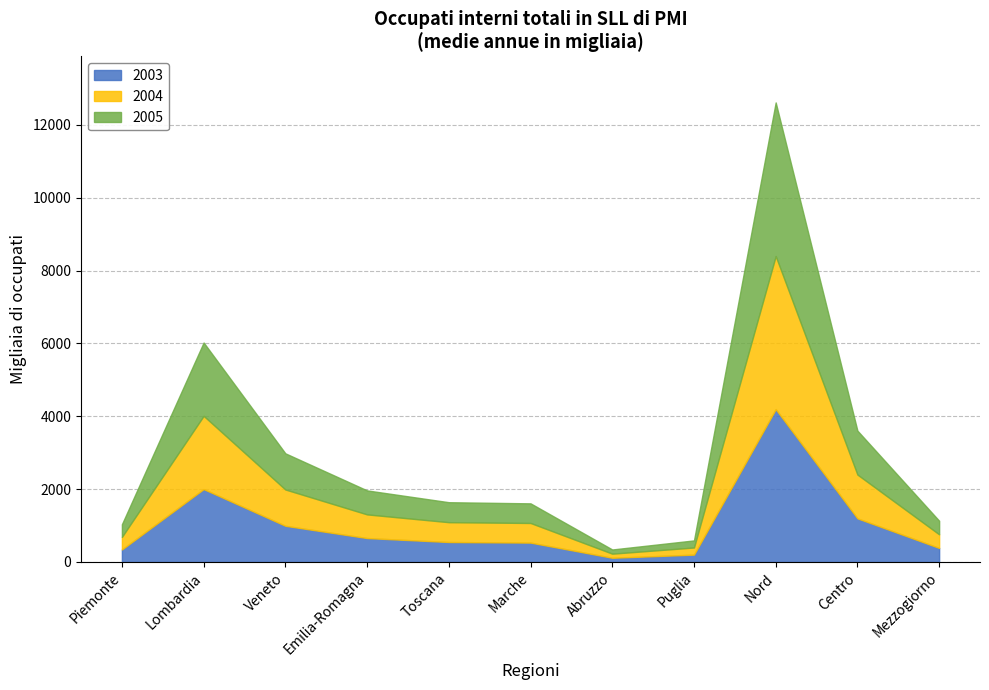

Rank the series by their maximum value, from lowest to highest.

2003, 2004, 2005